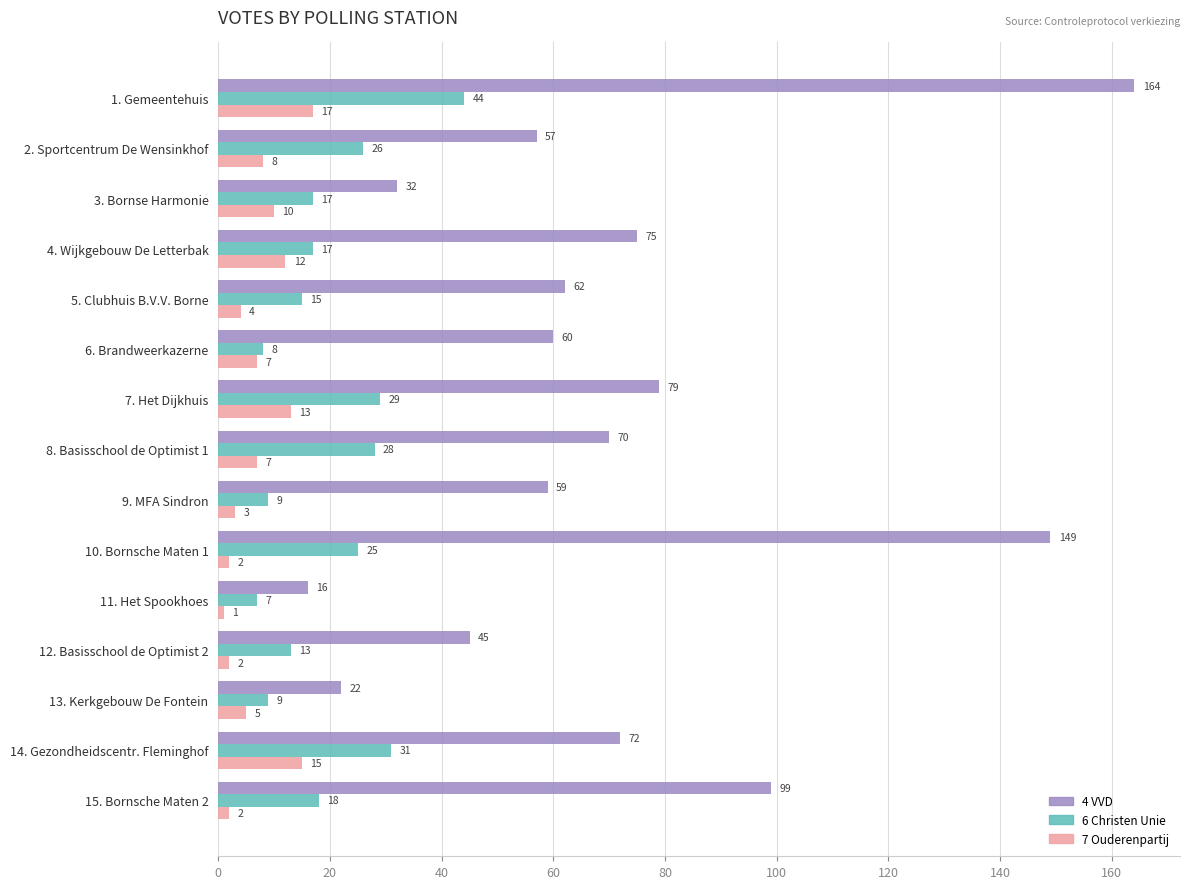

Is the value of 6 Christen Unie at 12. Basisschool de Optimist 2 greater than the value of 4 VVD at 12. Basisschool de Optimist 2?

No